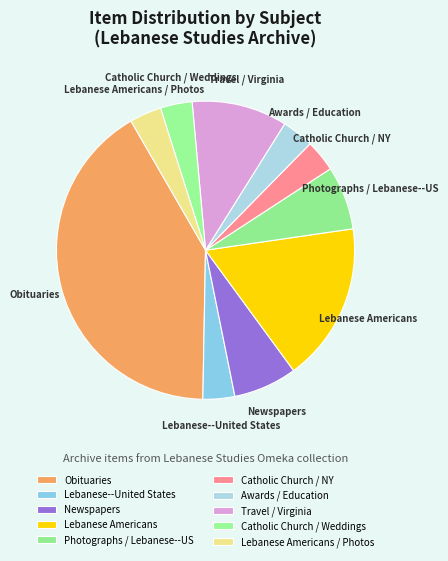

Between Obituaries and Awards / Education, which is larger?

Obituaries